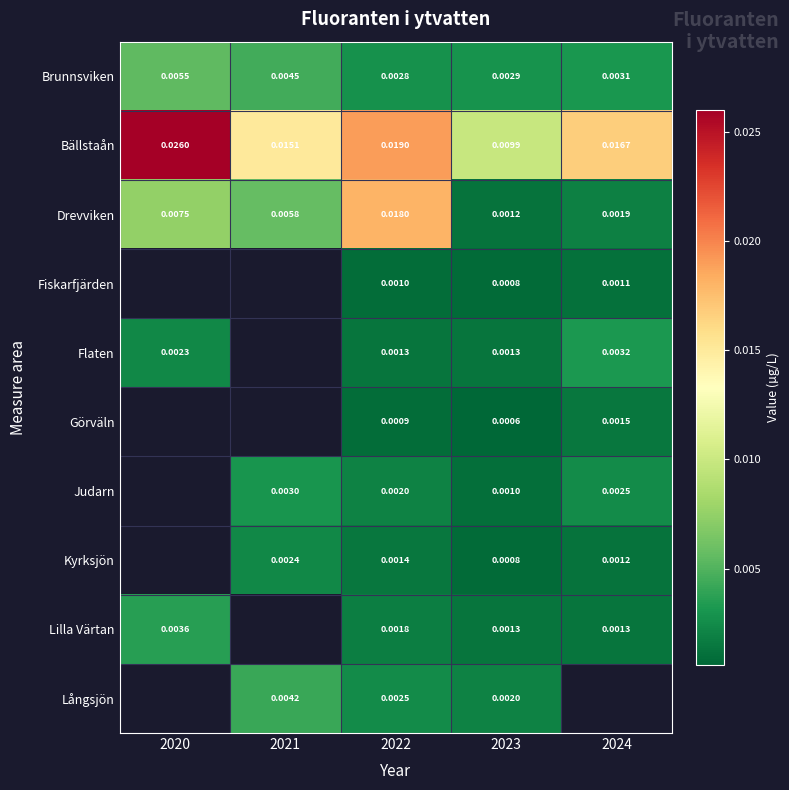

How many distinct data groups are displayed?

10